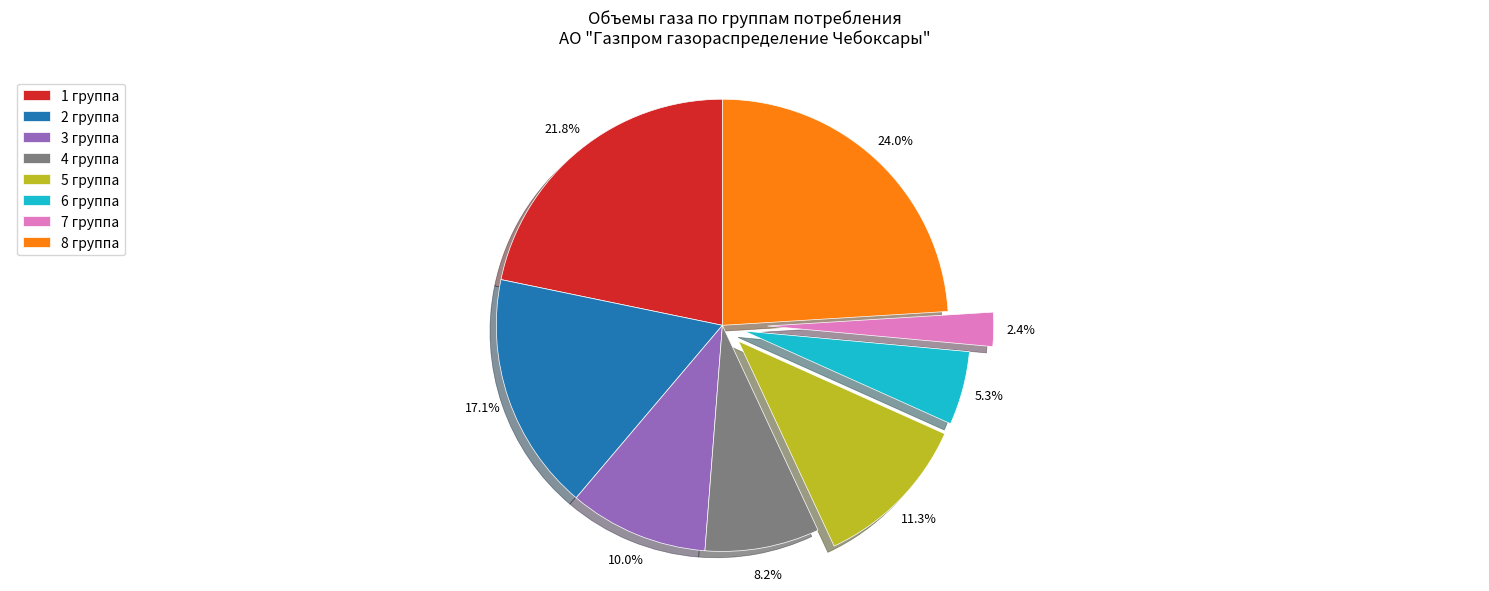

How many segments does this pie chart have?

8